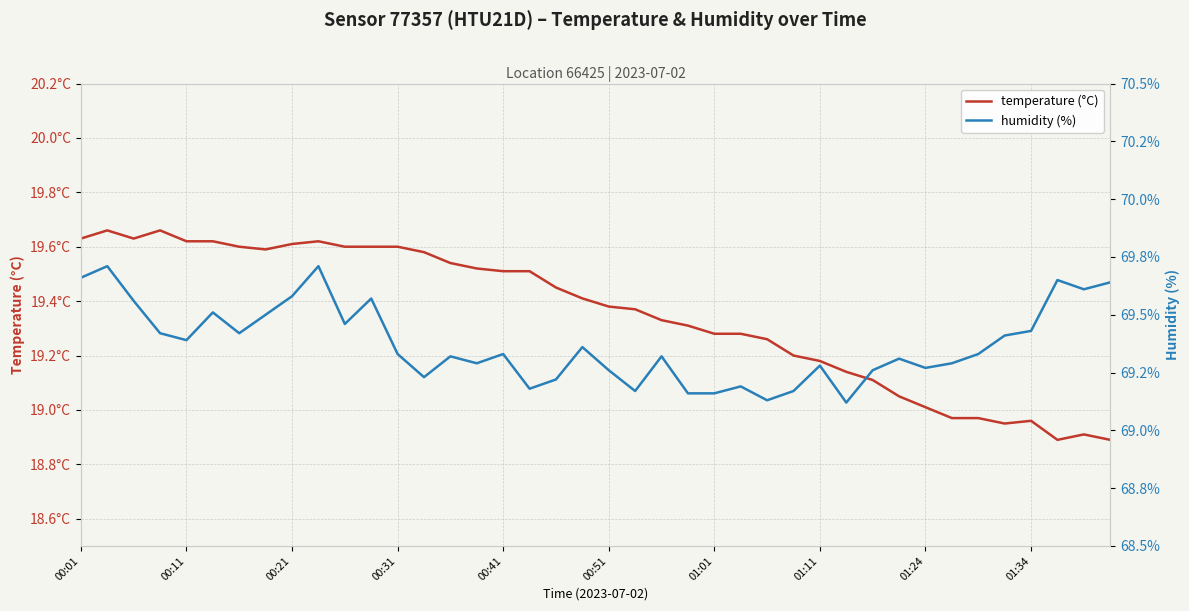

What is the total value across all series at 39?

88.5